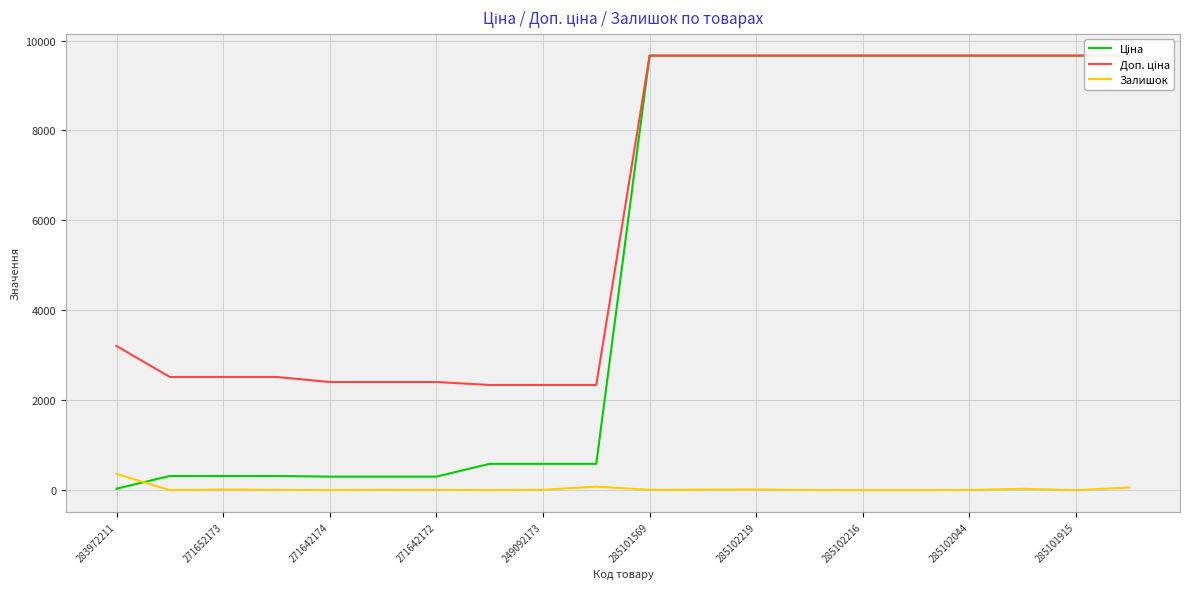

Rank the series by their average value, from highest to lowest.

Доп. ціна, Ціна, Залишок